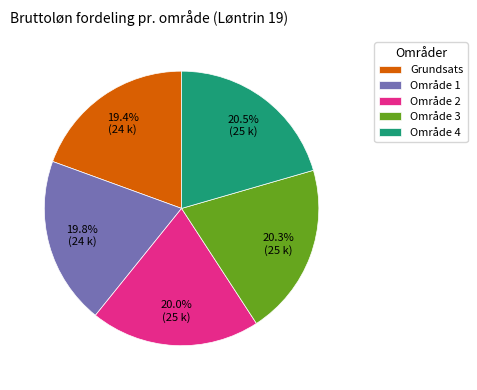

Count the number of slices in the pie.

5